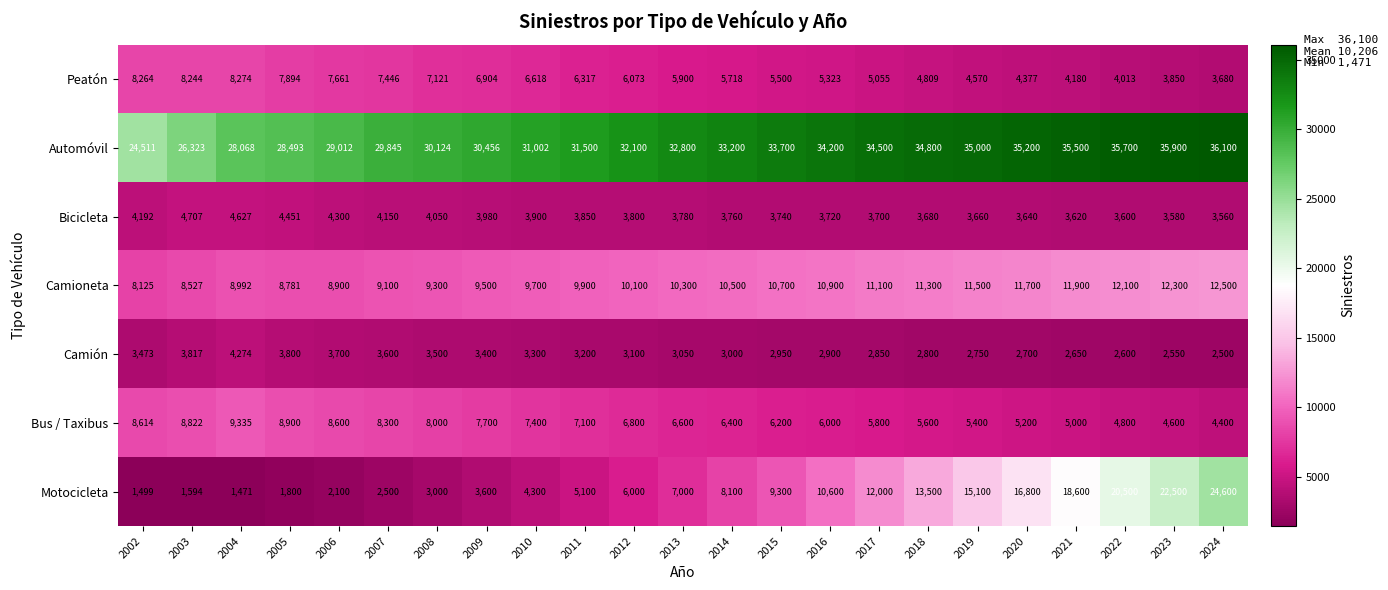

List the series in order of their peak value, highest first.

Automóvil, Motocicleta, Camioneta, Bus / Taxibus, Peatón, Bicicleta, Camión